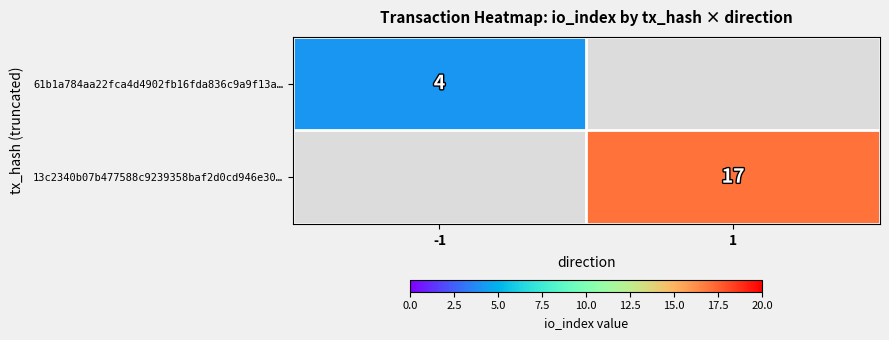

The value of 61b1a784aa22fca4d4902fb16fda836c9a9f13a… at -1 is 4. True or false?

True